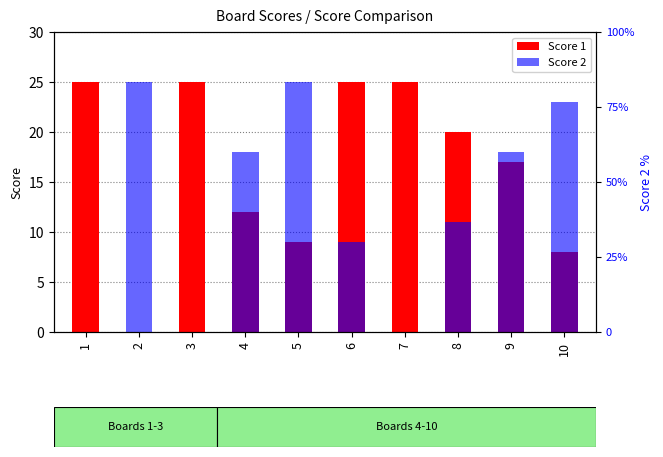

What is the average value of the Score 2 series?

13